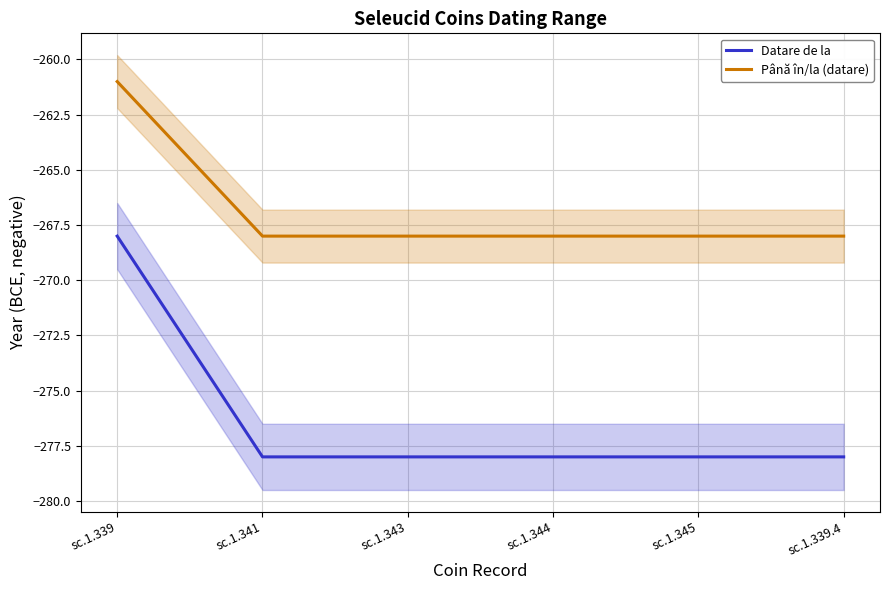

Which category has the highest value in the Până în/la (datare) series?

sc.1.339